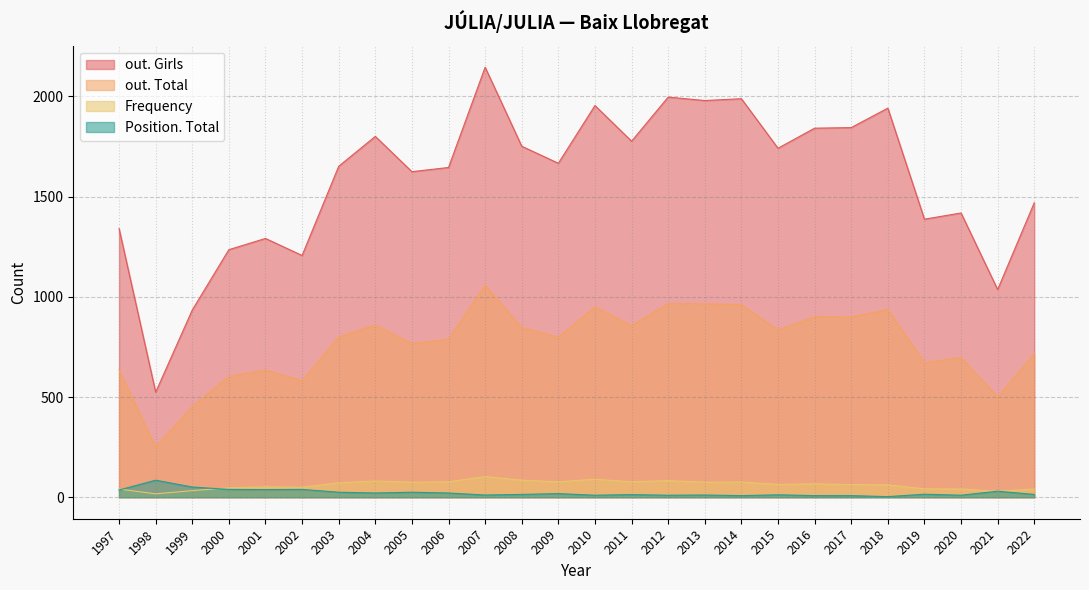

True or false: out. Girls and Position. Total cross at least once.

False